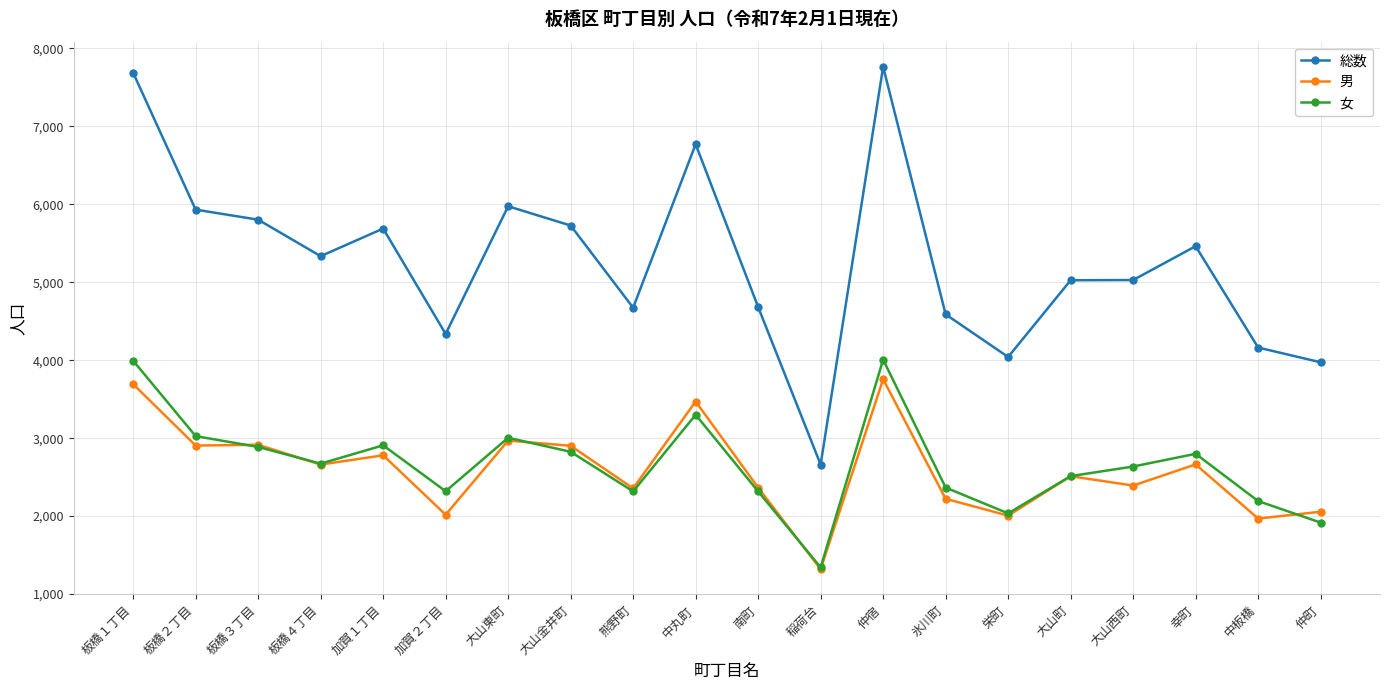

True or false: 総数 has more than 1 interior local peaks.

True